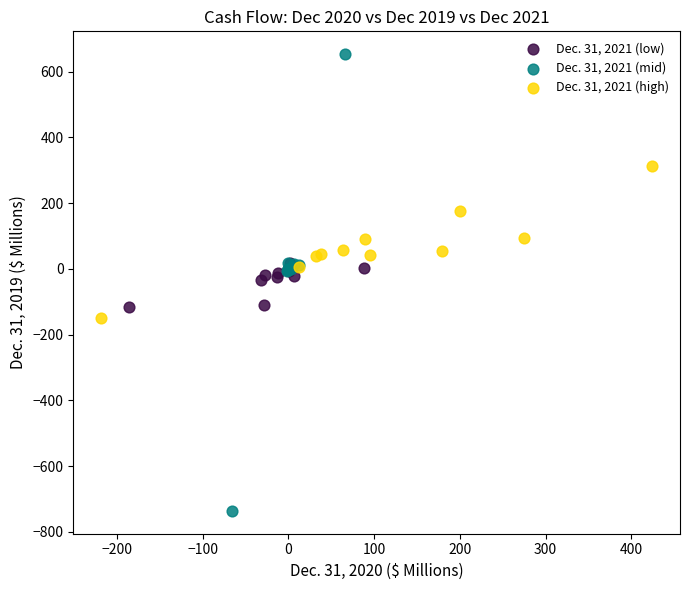

Which series has the largest Y range (max minus min)?

Dec. 31, 2021 (mid)